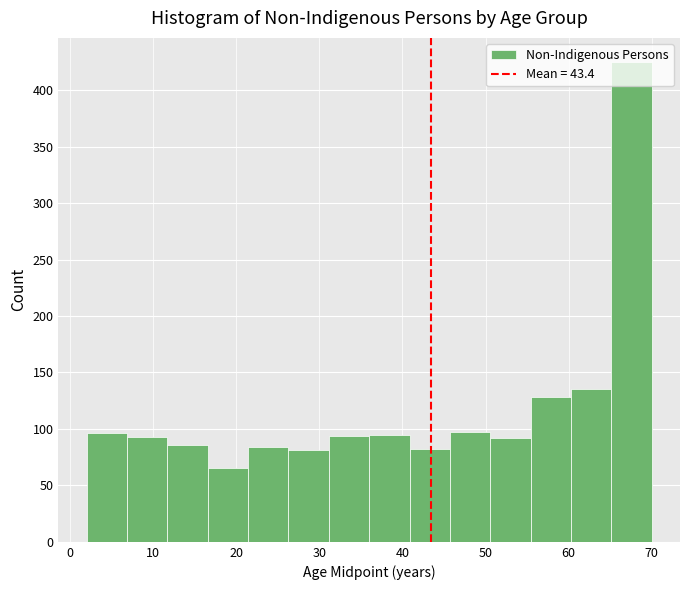

Reading left to right, transcribe this chart: for each bar, give the range it covers on the x-axis and its height. Neither the bar edges nor the heights are printed on the chart, so give them approximately, as read against the axes.

2 to 7: 95
7 to 12: 95
12 to 17: 85
17 to 21: 65
21 to 26: 85
26 to 31: 80
31 to 36: 95
36 to 41: 95
41 to 46: 80
46 to 51: 95
51 to 55: 90
55 to 60: 130
60 to 65: 135
65 to 70: 425